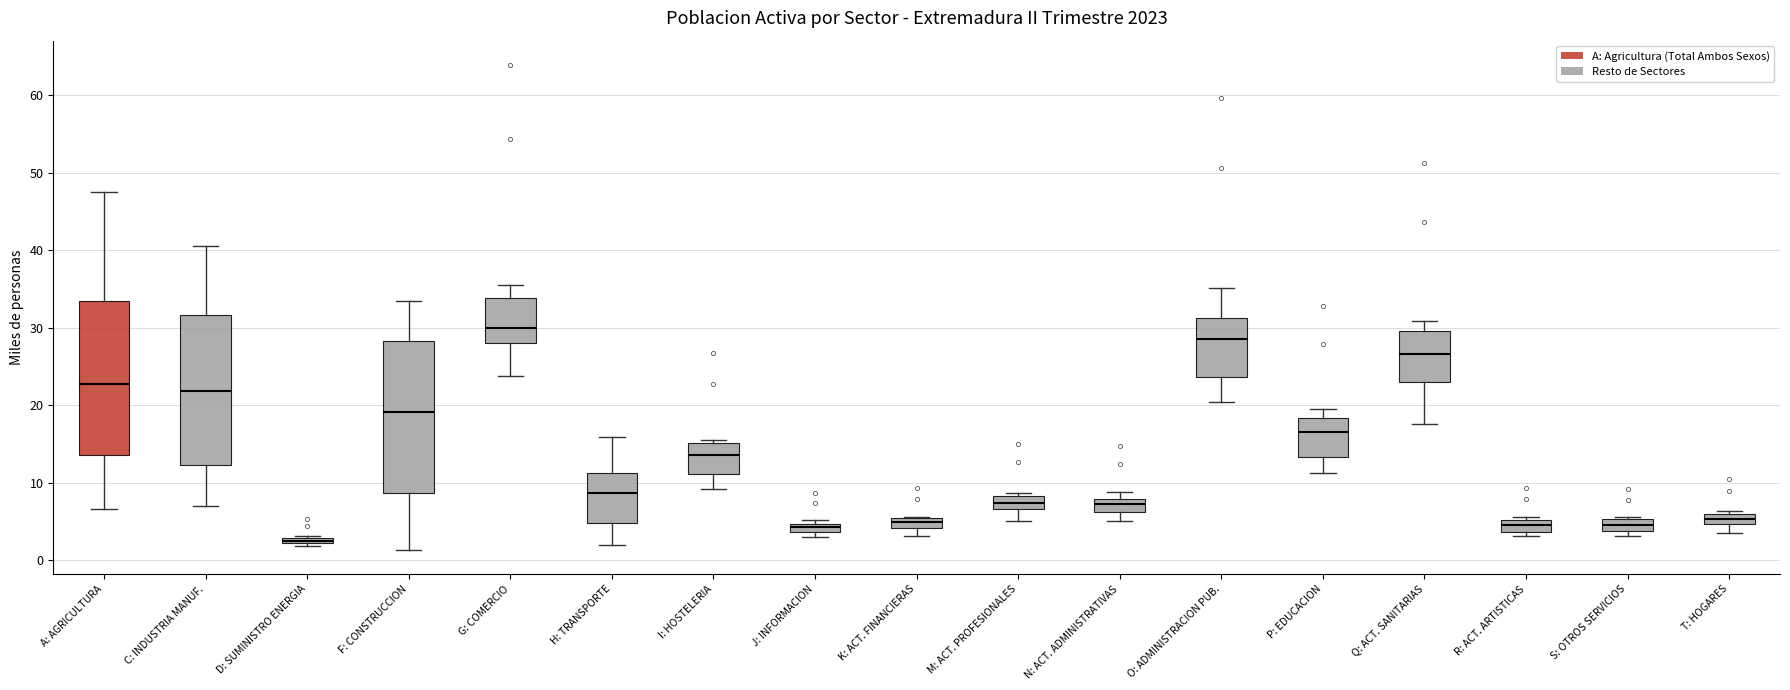

Where is the upper edge of the box for C: INDUSTRIA MANUF. on the y-axis? The values are not printed on the chart, so give them approximately, as read against the axis.

32